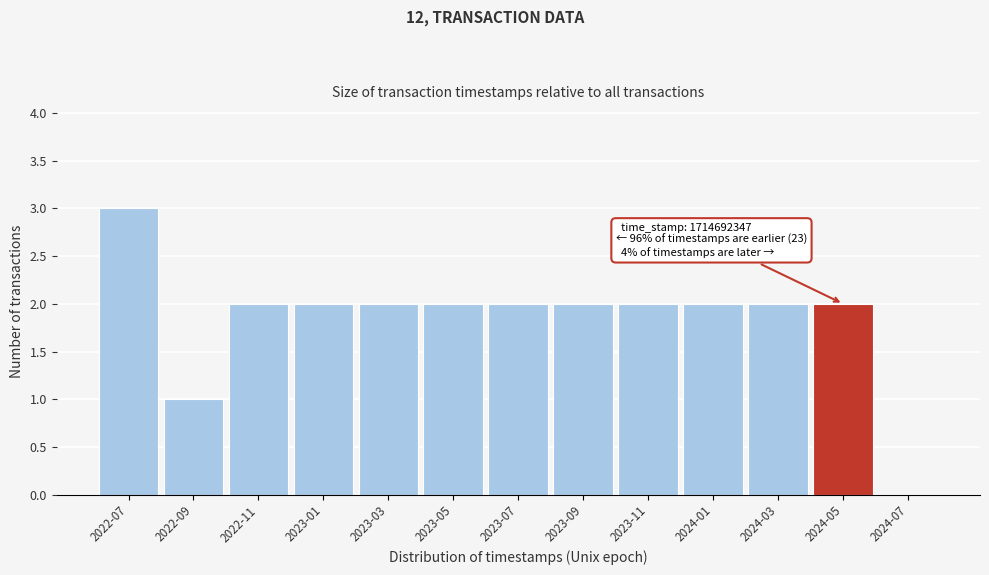

Reading left to right, extract all data points from this chart.

2022-07=3	2022-09=1	2022-11=2	2023-01=2	2023-03=2	2023-05=2	2023-07=2	2023-09=2	2023-11=2	2024-01=2	2024-03=2	2024-05=2	2024-07=0